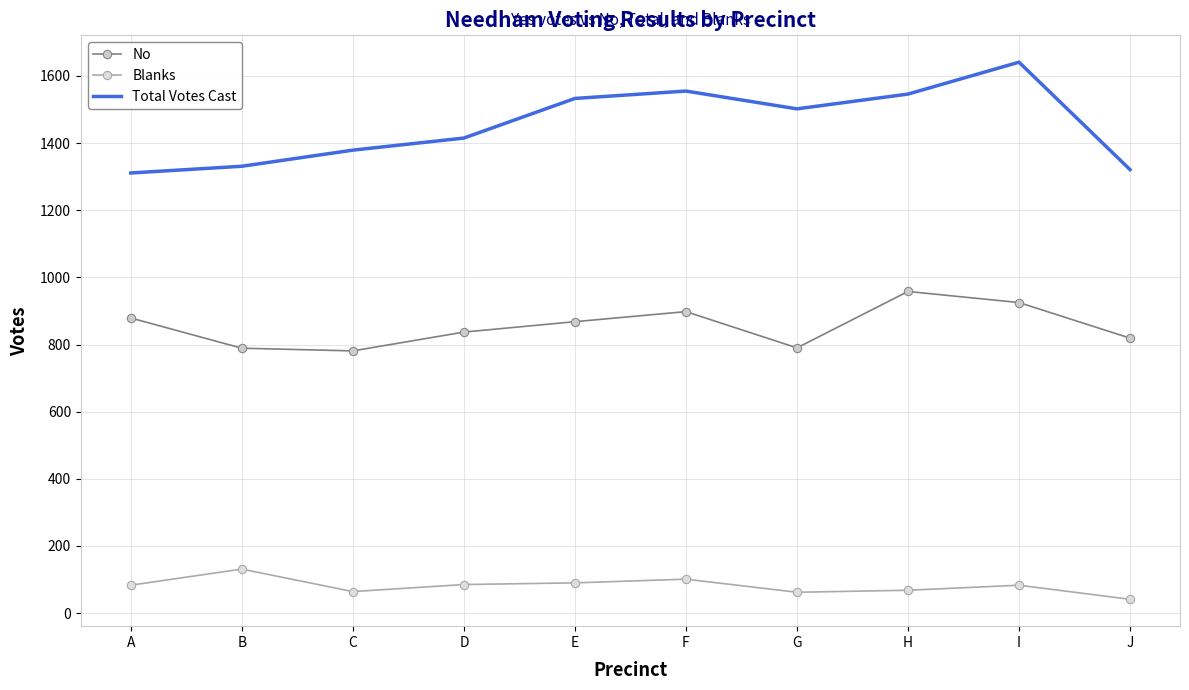

The value of No at A is 879. True or false?

True